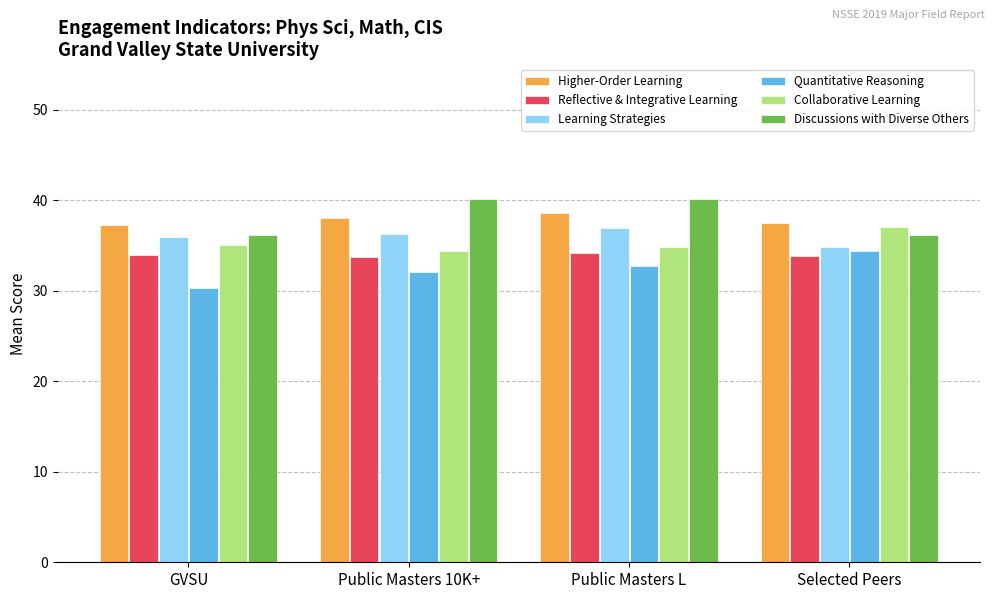

Is it true that Reflective & Integrative Learning equals 34.0 at GVSU?

True